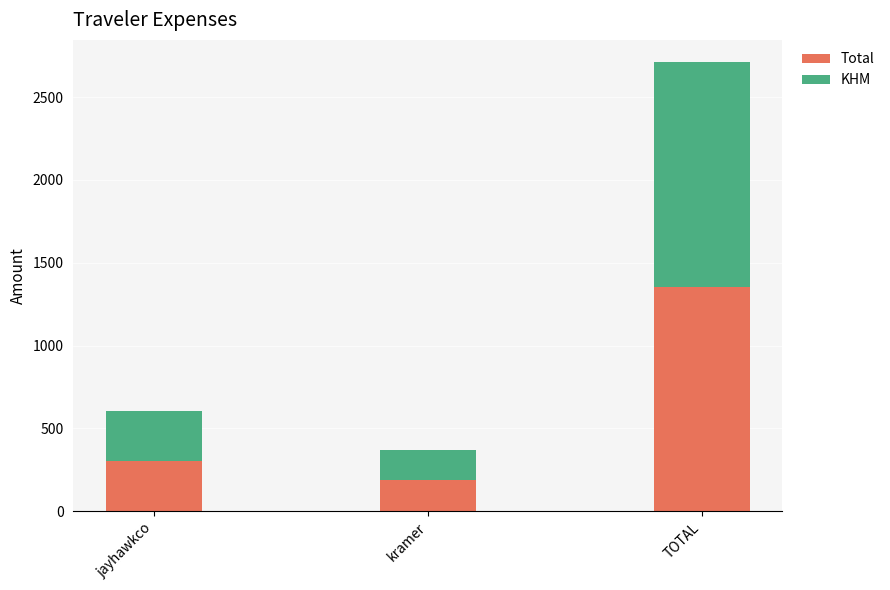

What is the approximate value of Total at kramer?

185.8